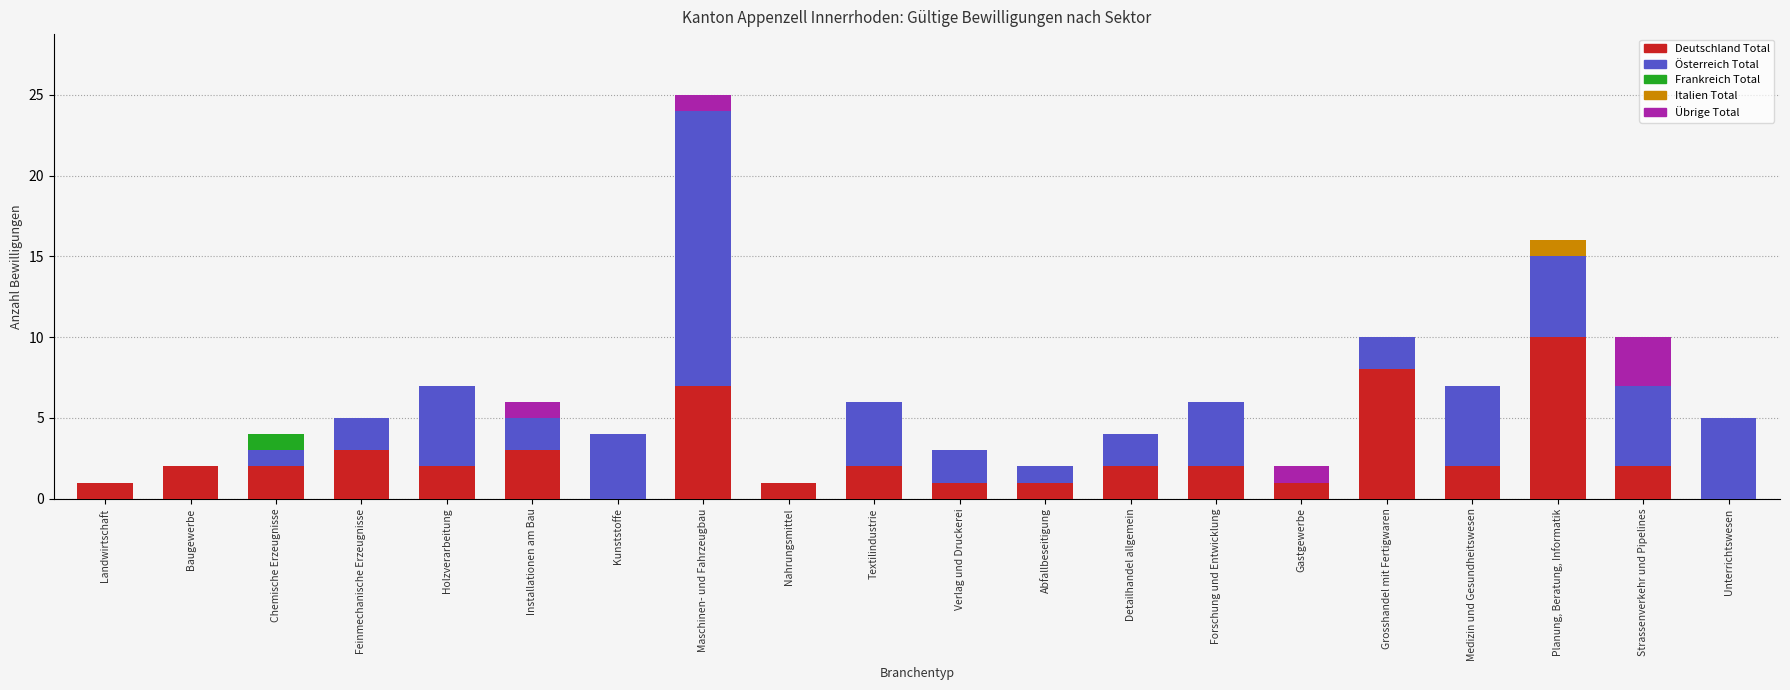

At which category is the sum across all series the highest?

Maschinen- und Fahrzeugbau